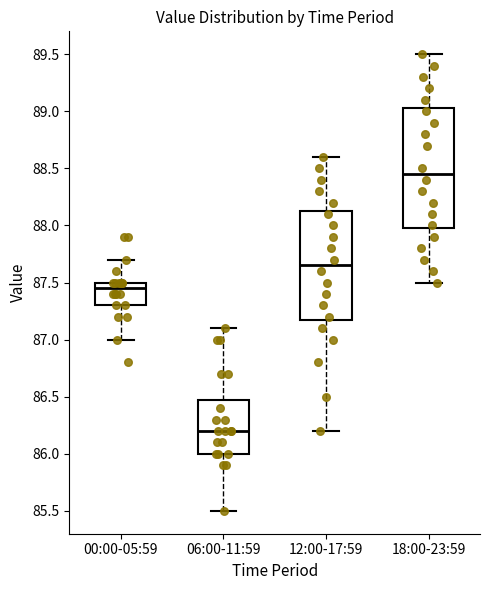

Reading left to right, read every box against the y-axis: the position of its median line, the range the box covers, and the ends of its whiskers. The values are not printed on the chart, so give them approximately, as read against the axis.

00:00-05:59: median 87.45, box 87.30 to 87.50, whiskers 87.00 to 87.70
06:00-11:59: median 86.20, box 86.00 to 86.50, whiskers 85.50 to 87.10
12:00-17:59: median 87.65, box 87.20 to 88.15, whiskers 86.20 to 88.60
18:00-23:59: median 88.45, box 88.00 to 89.05, whiskers 87.50 to 89.50